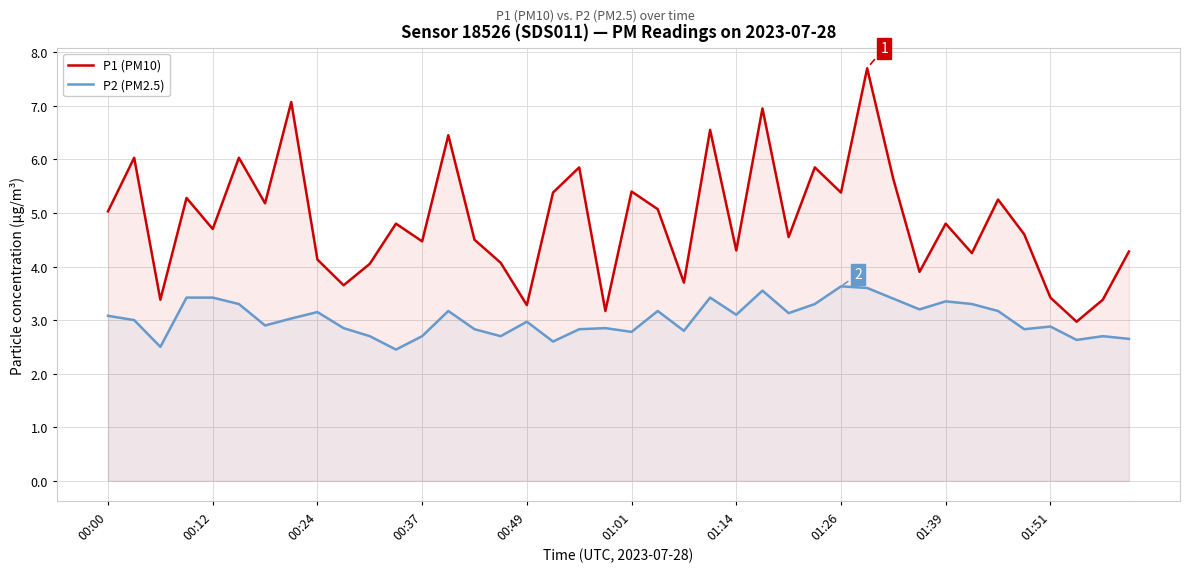

True or false: P1 (PM10) and P2 (PM2.5) cross at least once.

False